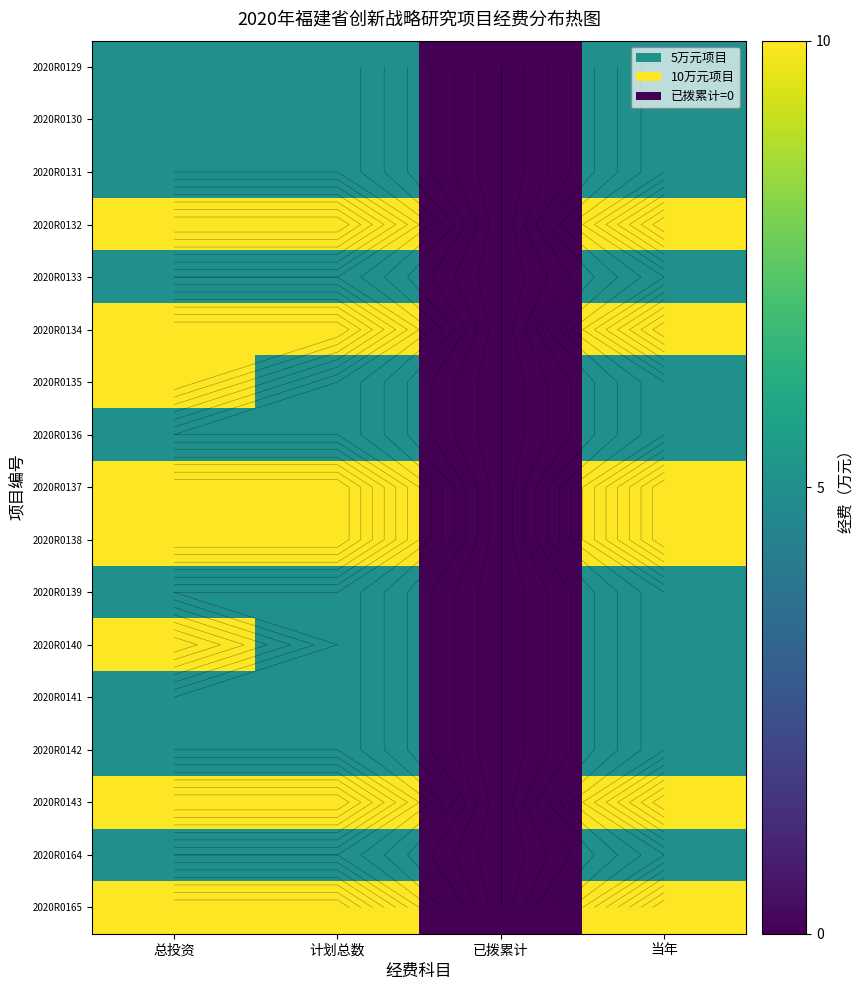

What is the total value across all series at 当年?

115